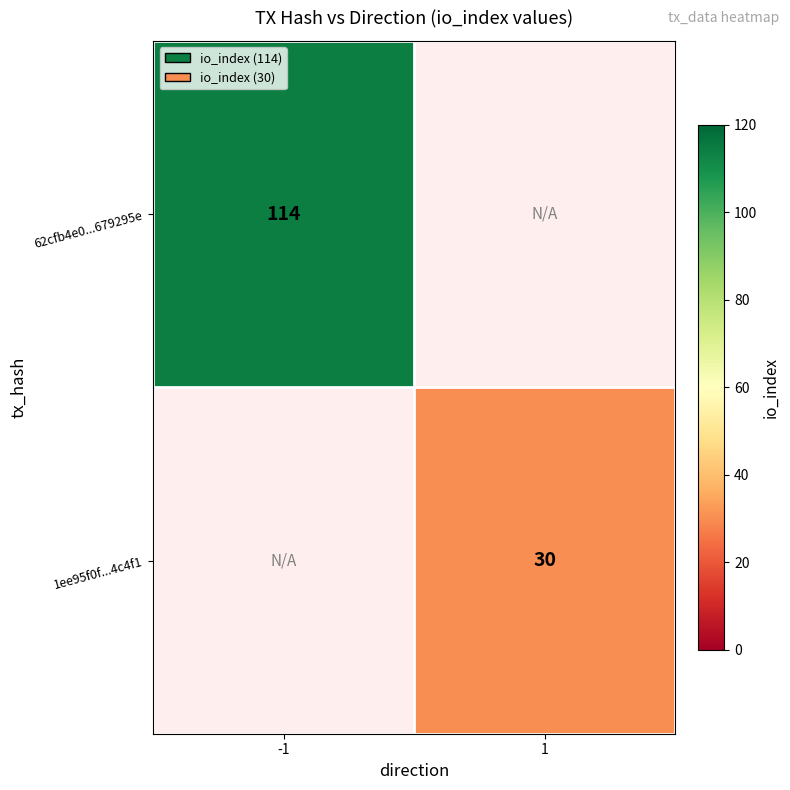

True or false: 62cfb4e0...679295e has a value of 77 at -1.

False